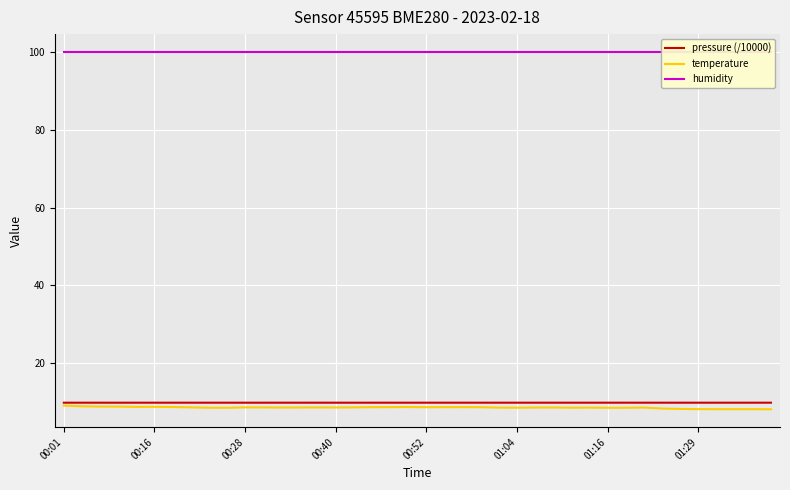

How many lines are shown in the chart?

3